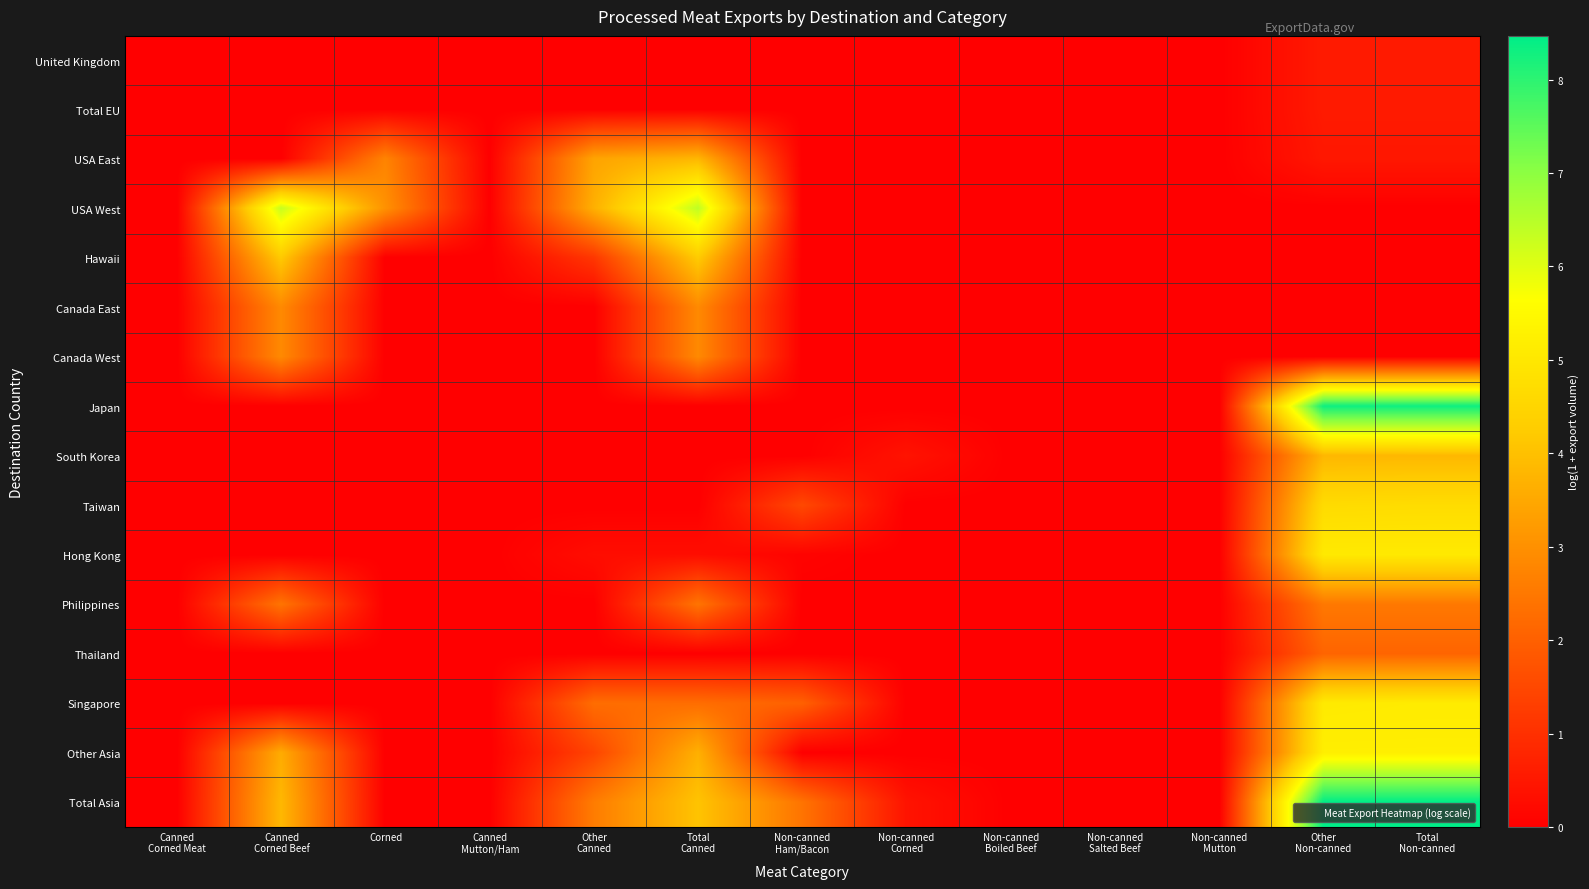

What is the greatest value displayed?

8.5